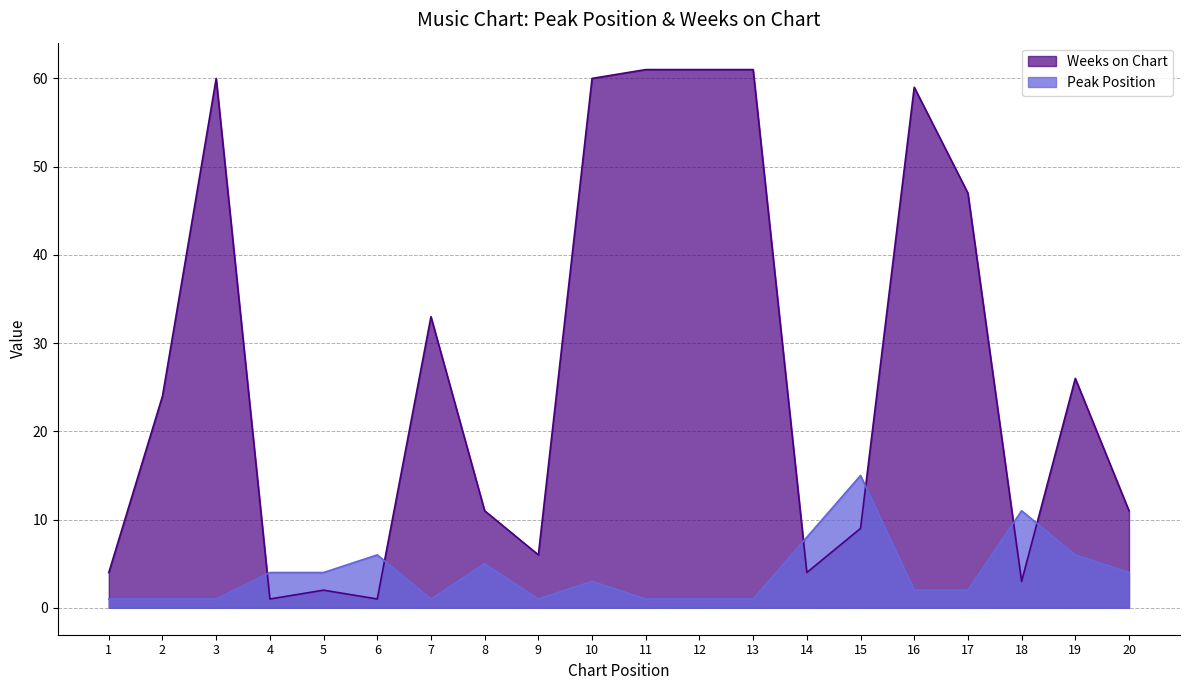

Where is the first local minimum for Peak Position?

7